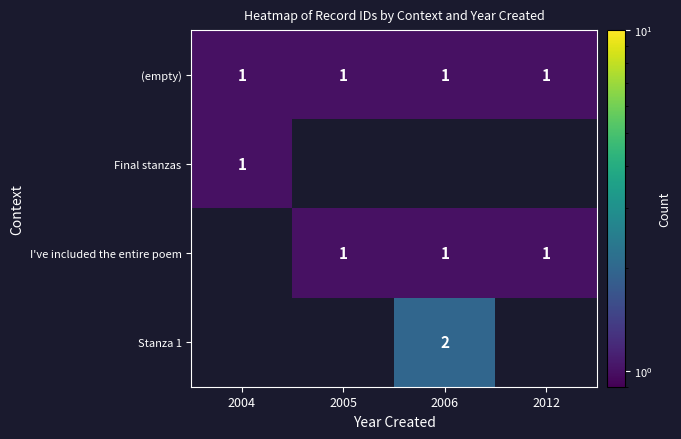

Is it true that (empty) equals 2 at 2004?

False